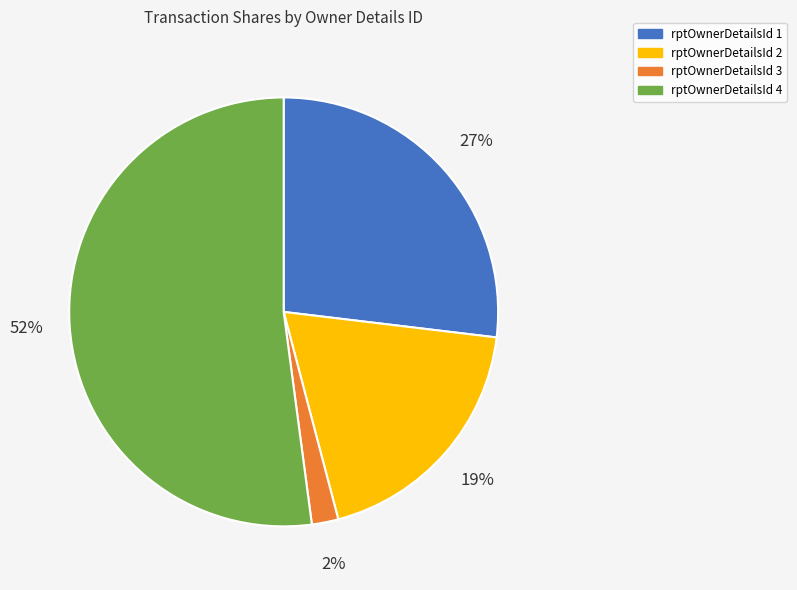

Rank the categories by value from highest to lowest.

rptOwnerDetailsId 4, rptOwnerDetailsId 1, rptOwnerDetailsId 2, rptOwnerDetailsId 3